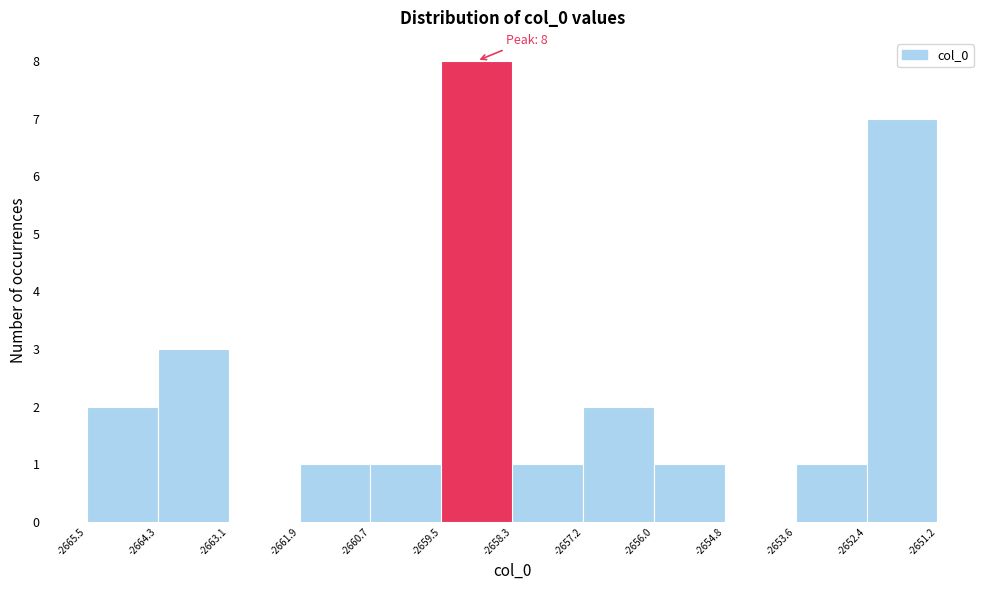

Which range on the x-axis has the tallest bar?

-2659.5 to -2658.3